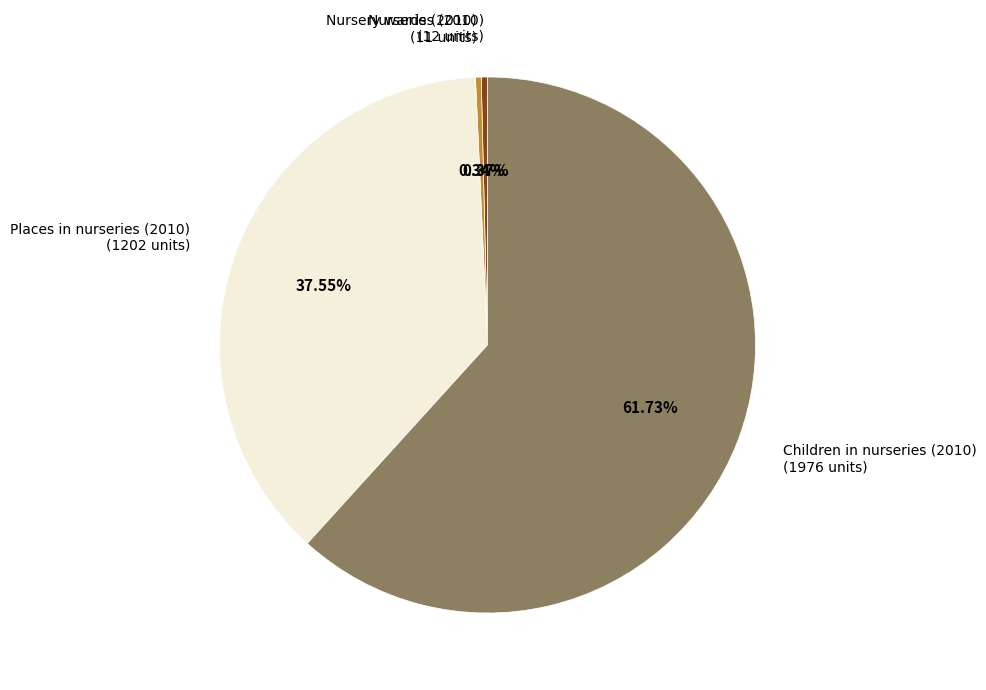

To the nearest percent, what is the average slice percentage?

25%